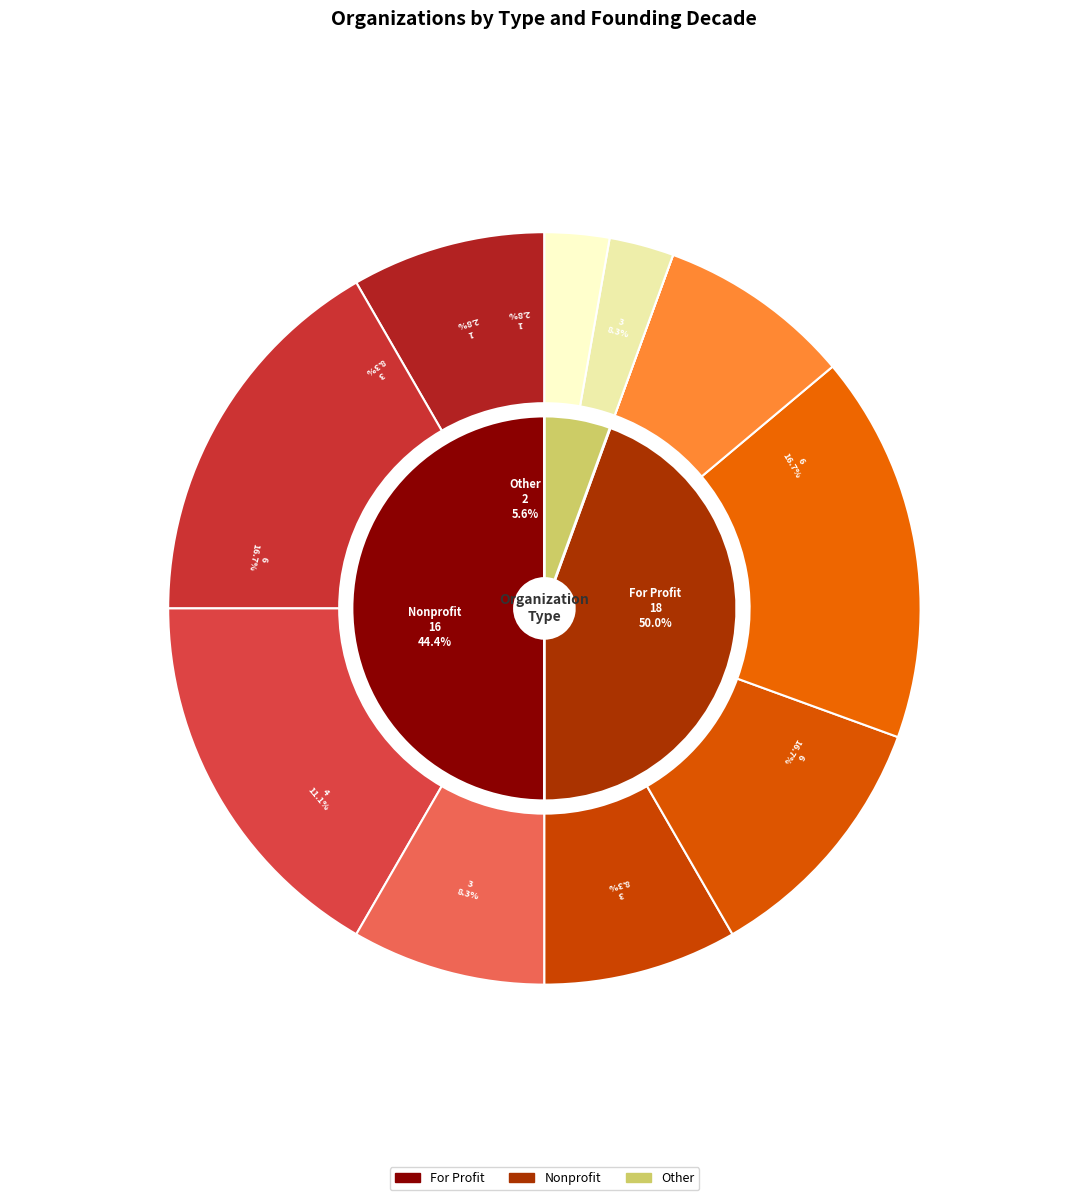

To the nearest percent, what is the combined percentage of For Profit and Nonprofit?

94%